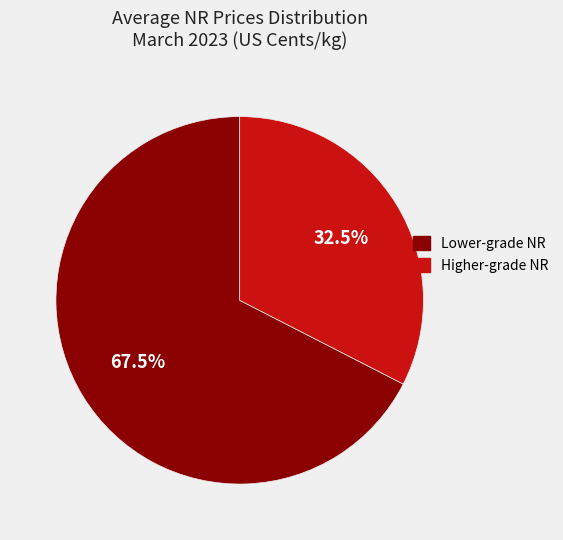

Is there any slice that represents more than half of the pie?

Yes